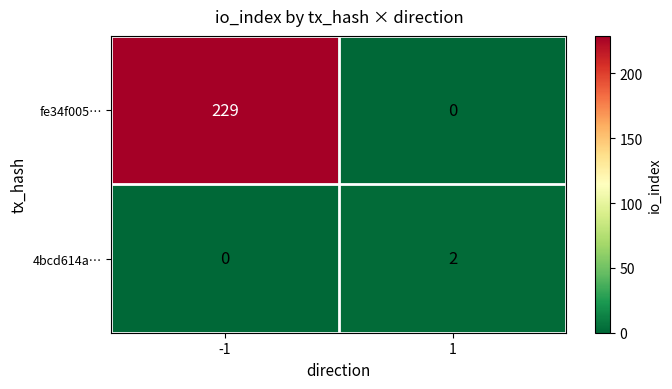

Reading left to right, transcribe all the data shown in this chart.

fe34f005…: -1=229	1=0
4bcd614a…: -1=0	1=2